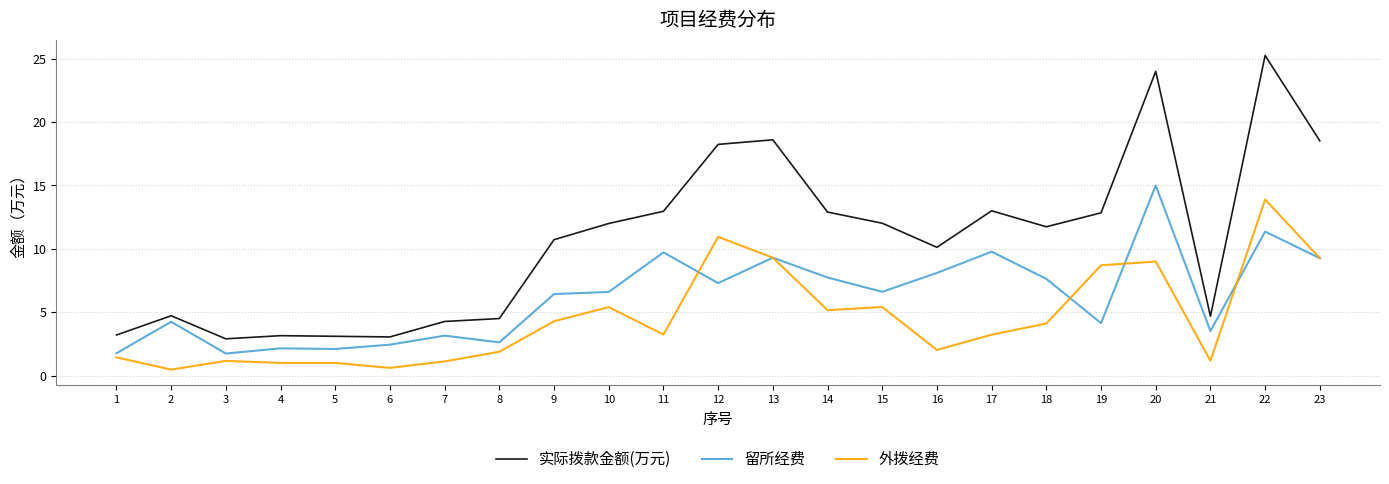

Rank the series by their maximum value, from highest to lowest.

实际拨款金额(万元), 留所经费, 外拨经费